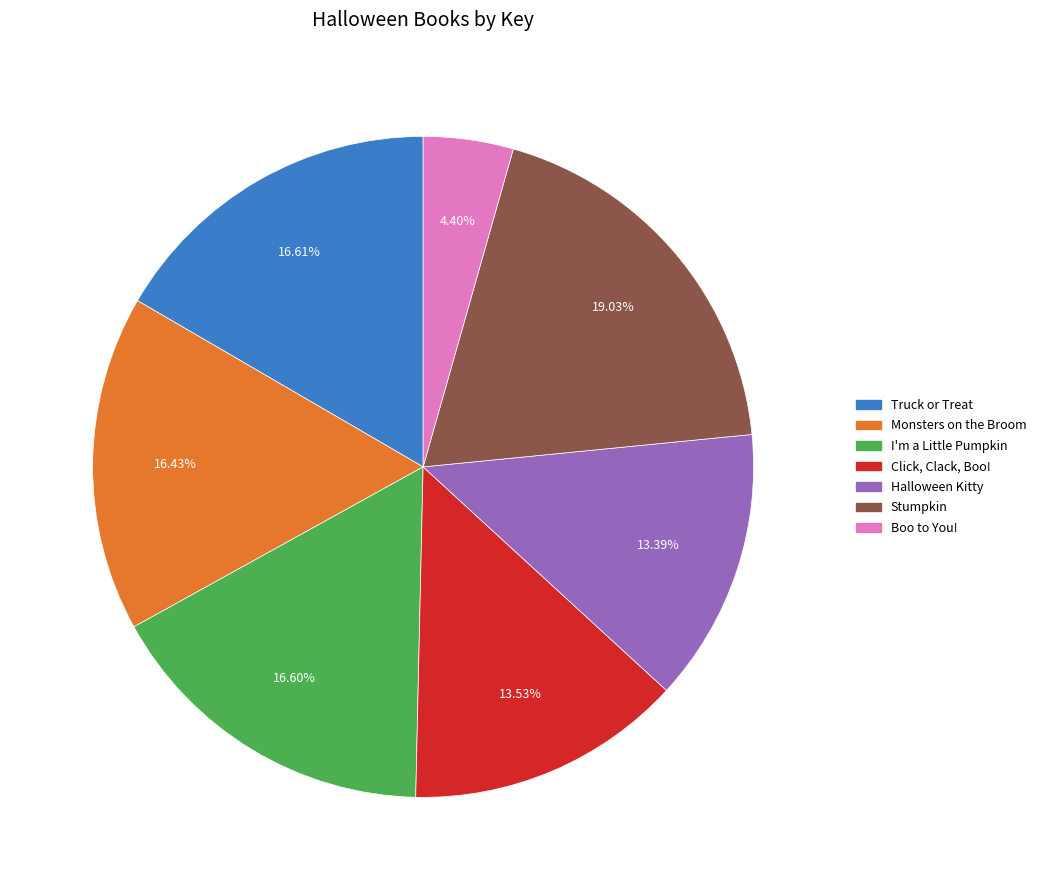

Is Stumpkin the majority of the pie?

No